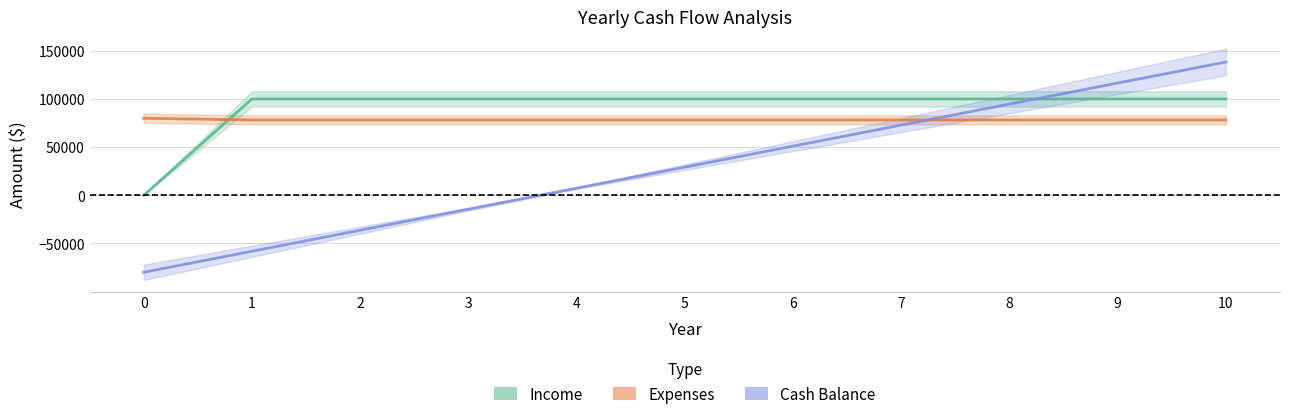

What is the difference between the maximum and minimum values in the Income series?

100000.0